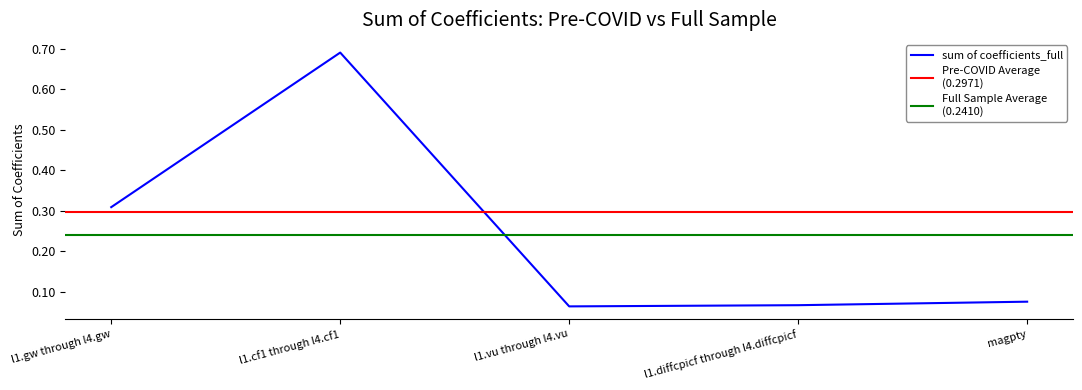

The value at l1.vu through l4.vu is 0.1. True or false?

True